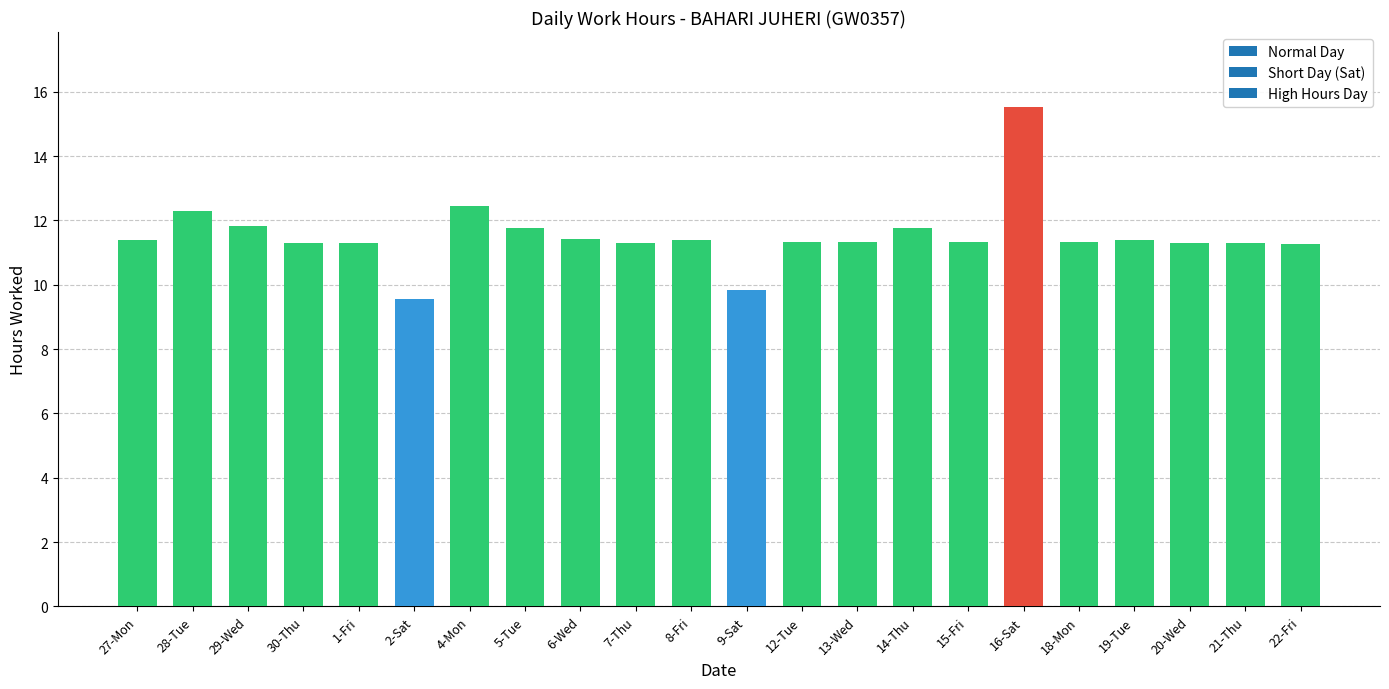

The value at 28-Tue is 21.5. True or false?

False